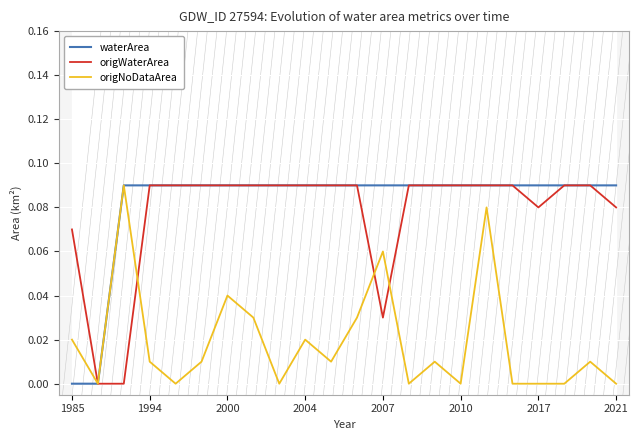

True or false: waterArea and origNoDataArea intersect in this chart.

False